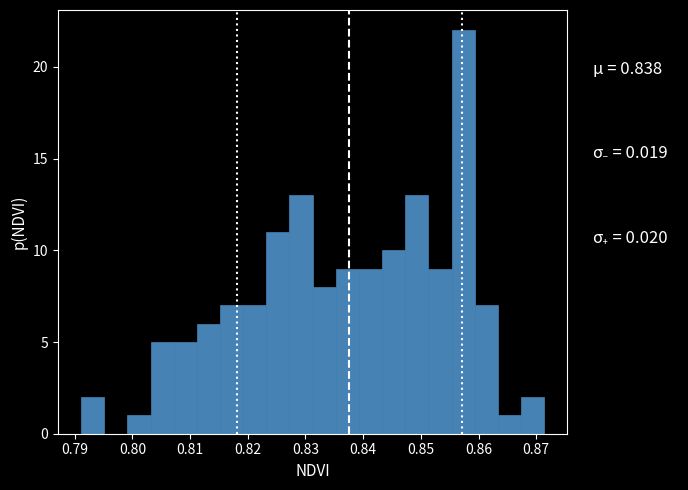

Over which range of the x-axis is the bar tallest?

0.855 to 0.859